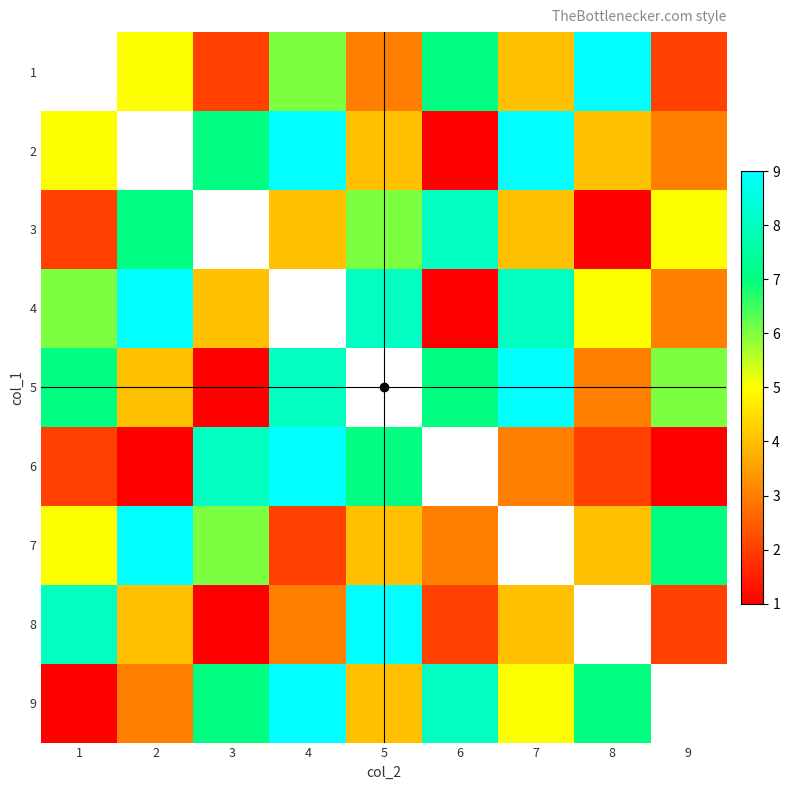

Rank the series by their average value, from lowest to highest.

1, 2, 3, 4, 5, 6, 7, 8, 9